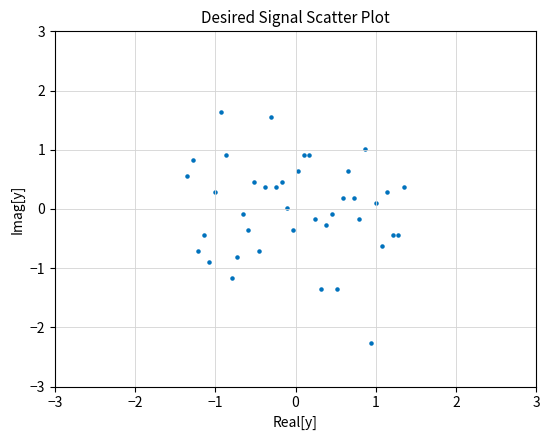

What is the range of Y values (max minus min)?

3.9